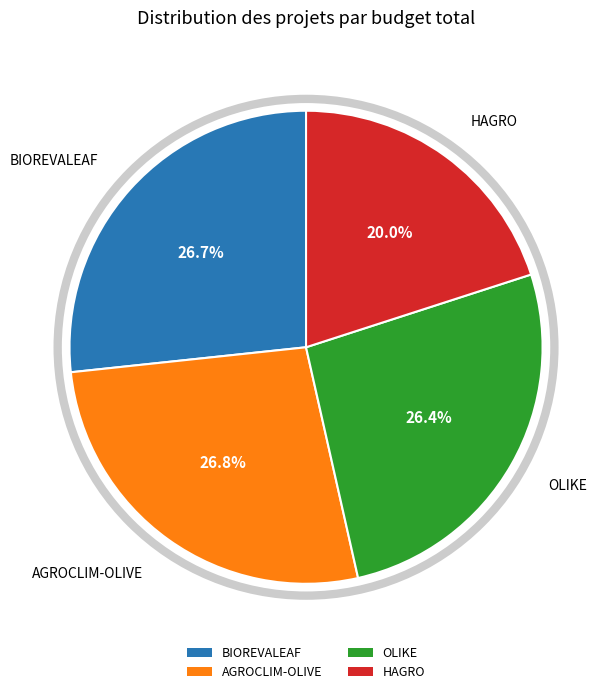

What percentage is NOT represented by AGROCLIM-OLIVE?

73.2%